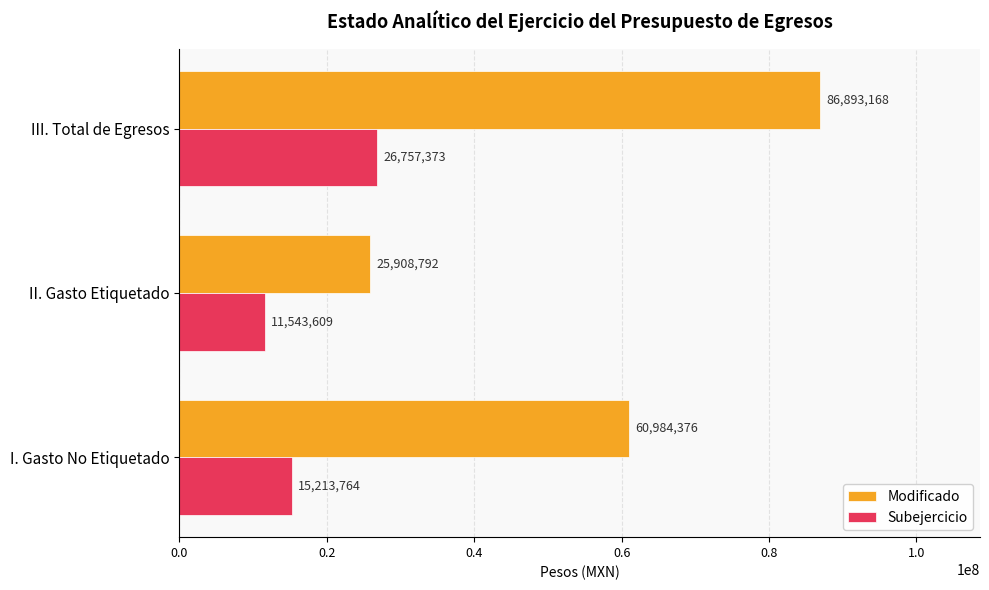

Which category has the highest value in the Subejercicio series?

III. Total de Egresos